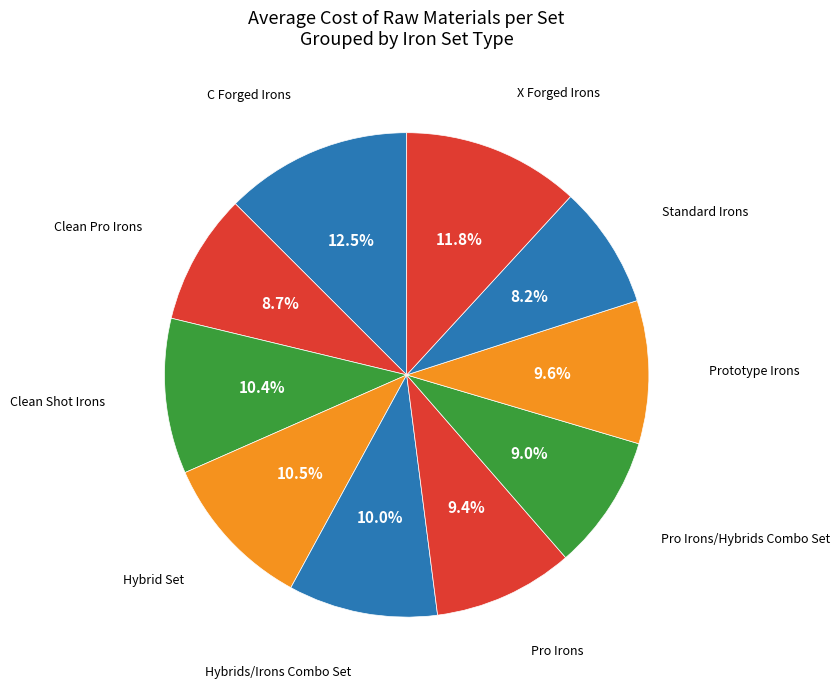

Count the number of slices in the pie.

10